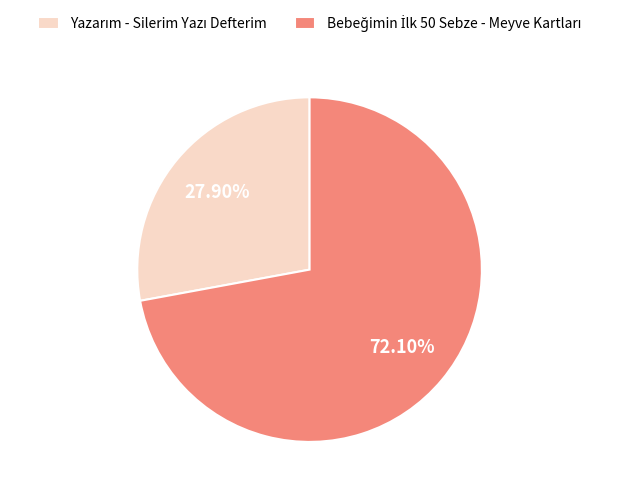

Is there a majority slice in this chart?

Yes